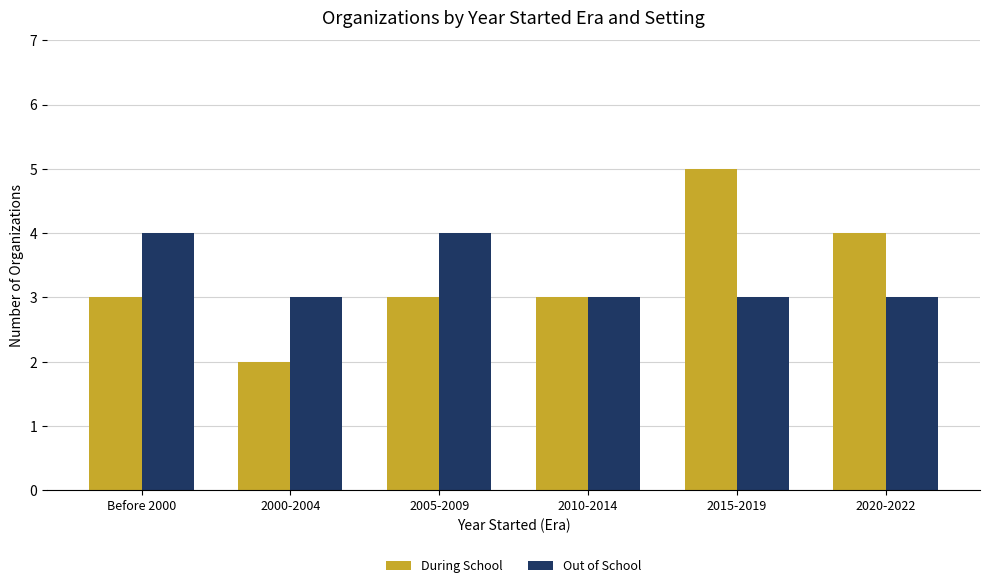

What is the total value across all series at 2010-2014?

6